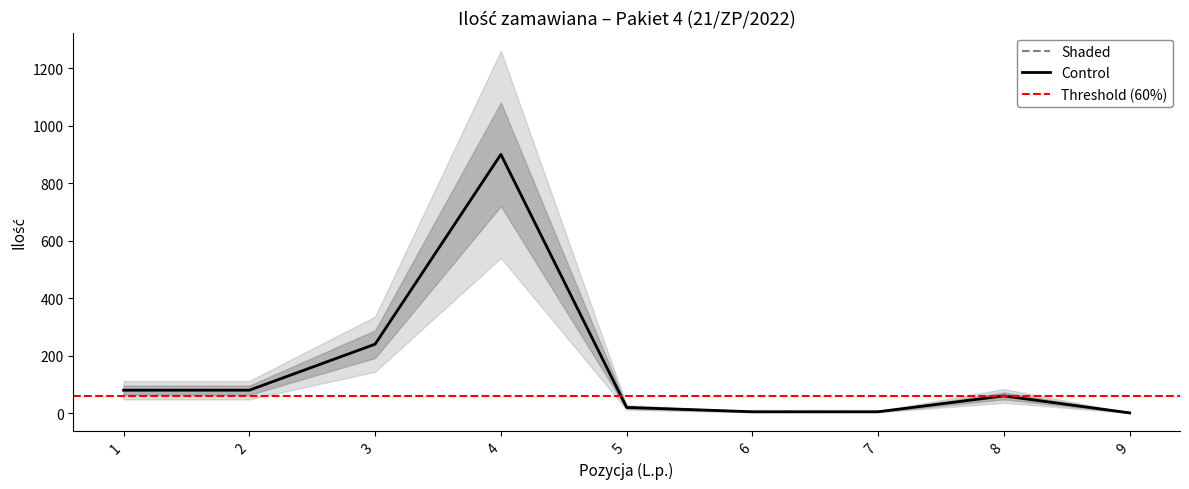

What is the difference between the Shaded_upper values at 8 and 5?

48.0